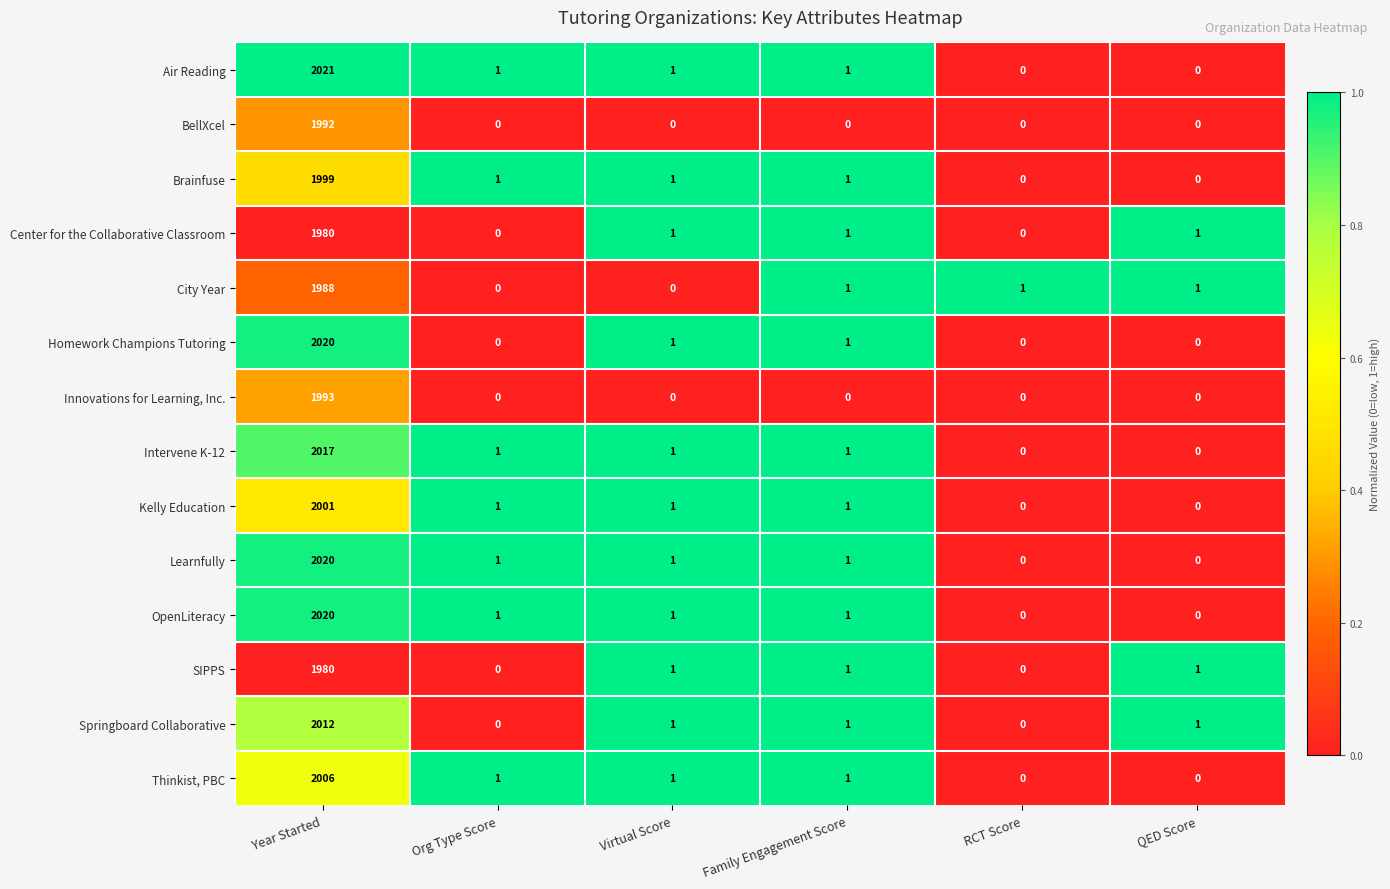

At how many categories does at least one series exceed 0?

6